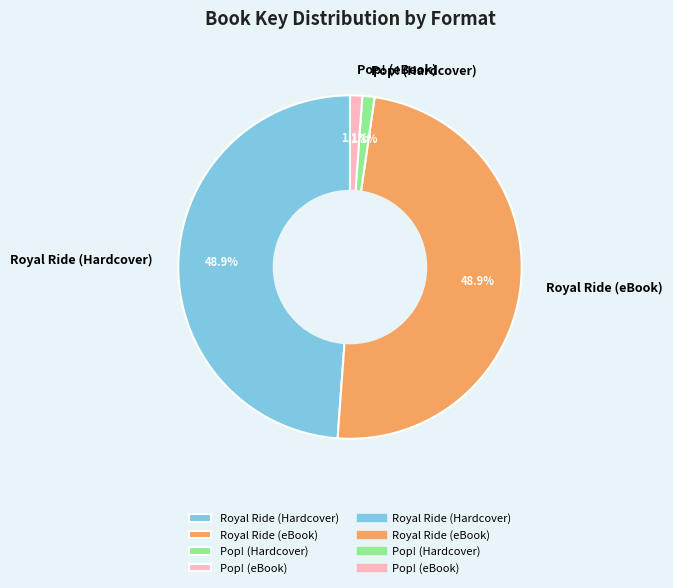

Count the number of slices in the pie.

4